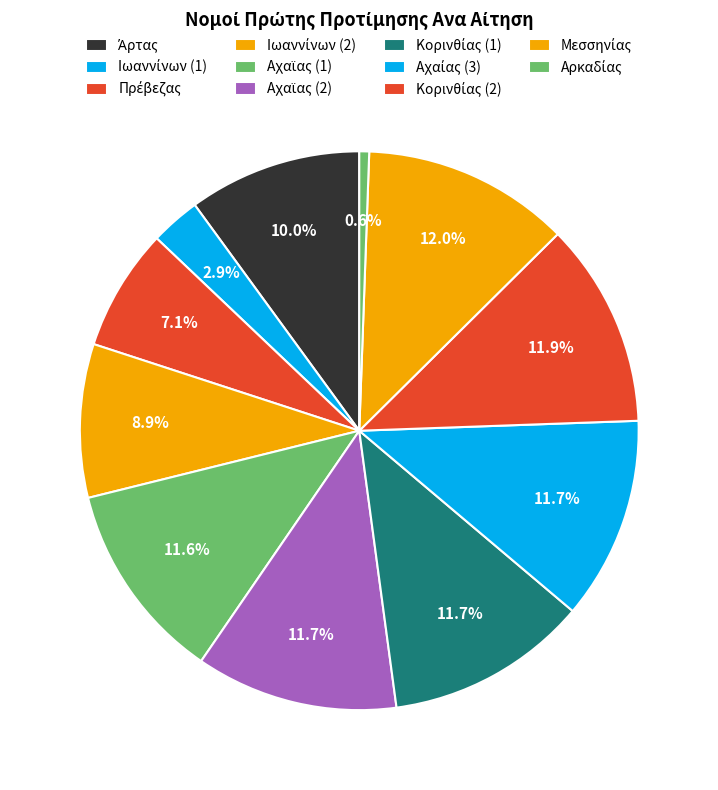

To the nearest percent, what portion does Αχαίας (3) represent?

12%